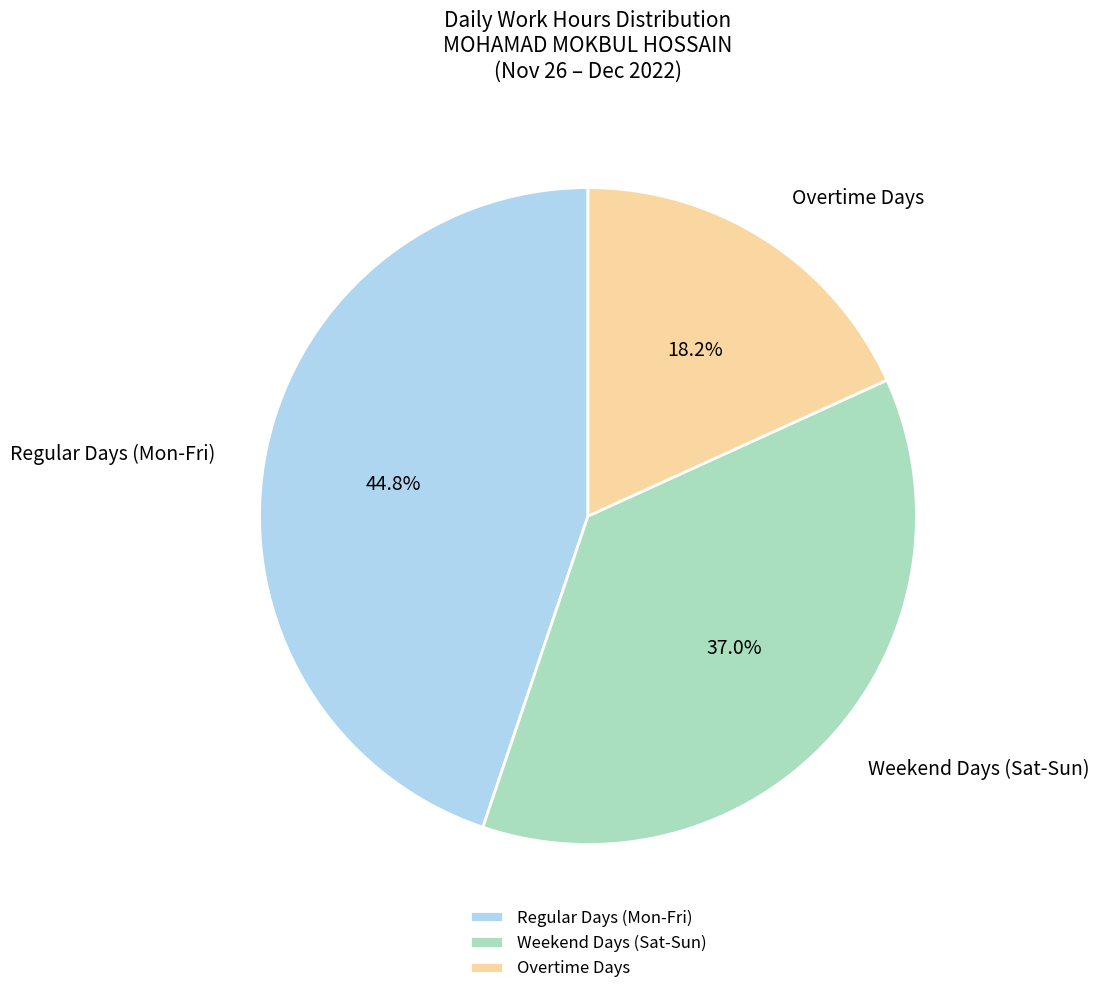

Do Regular Days (Mon-Fri) and Weekend Days (Sat-Sun) together represent more than half of the pie?

Yes